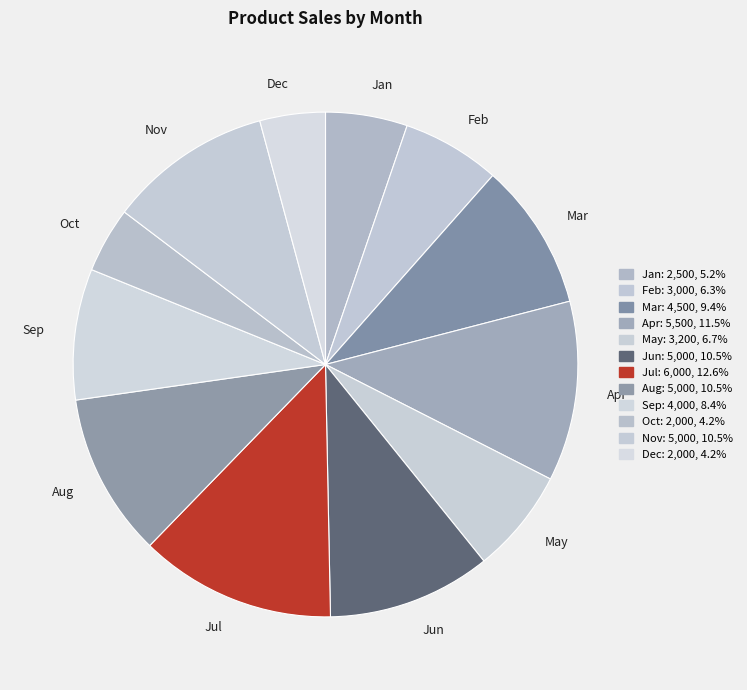

Is there any slice that represents more than half of the pie?

No